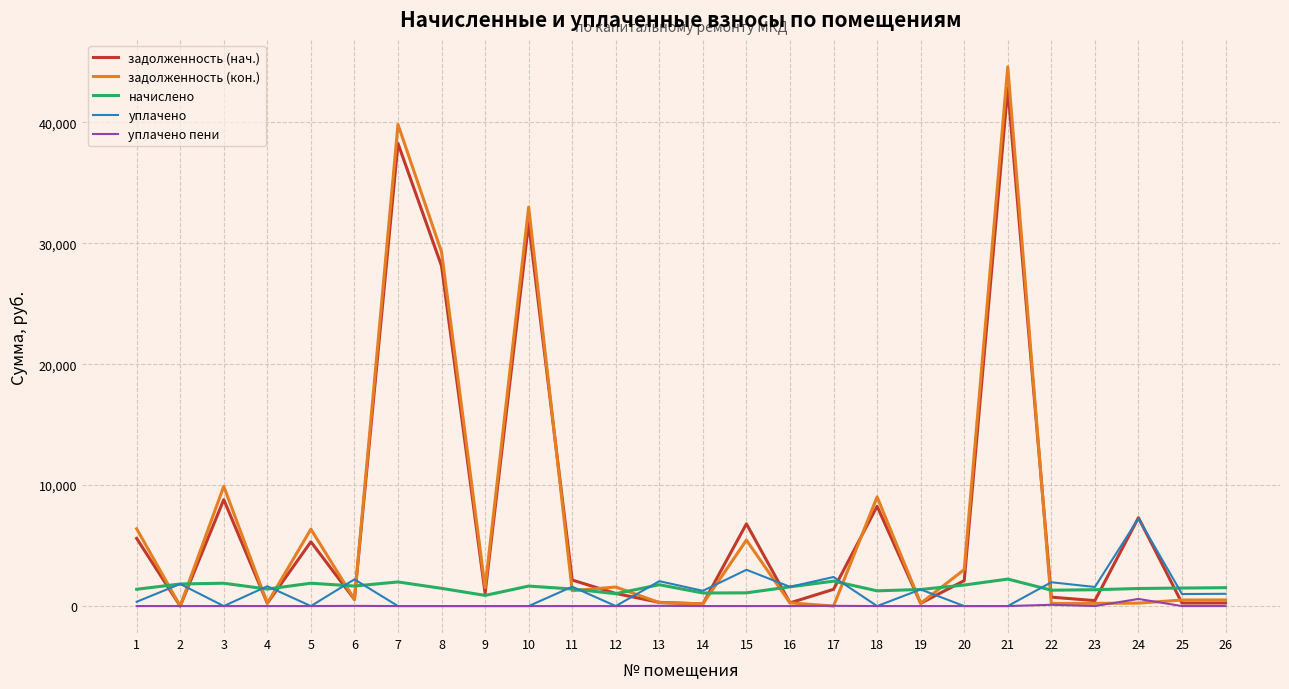

At which category does начислено reach its first local valley?

4